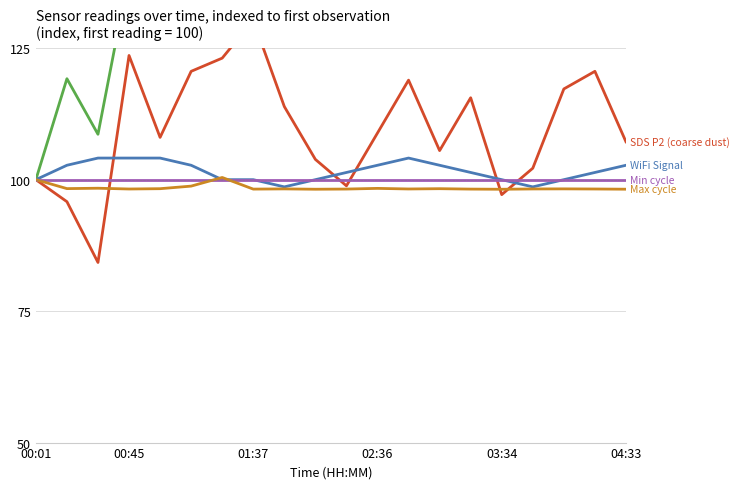

List the series in order of their peak value, highest first.

SDS P1 (fine dust), SDS P2 (coarse dust), WiFi Signal, Max cycle, Min cycle